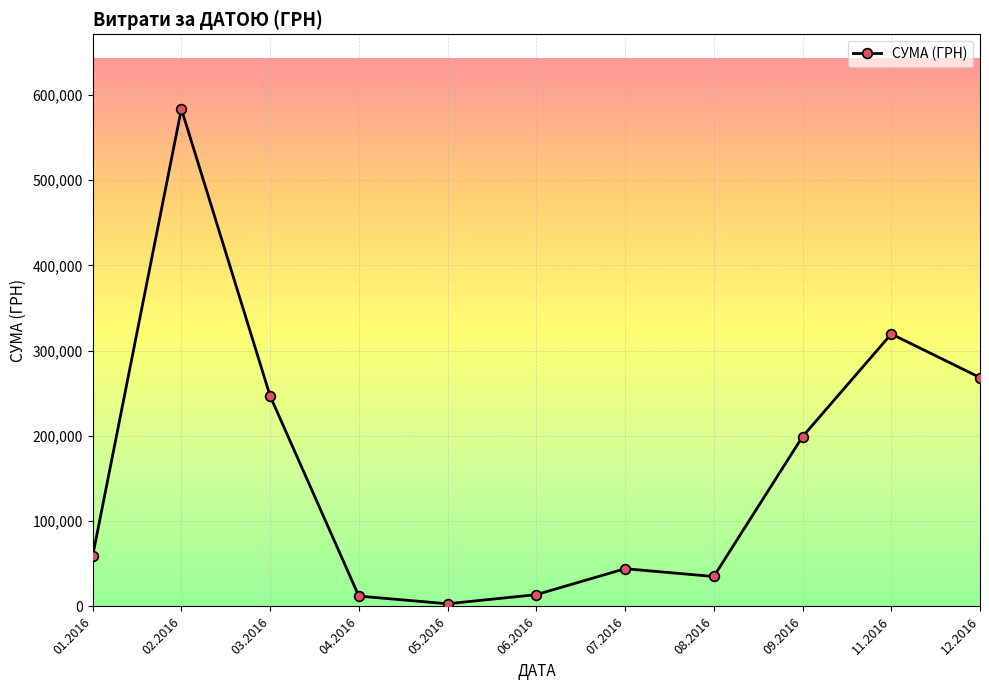

At which category does the chart reach its peak across all series?

02.2016